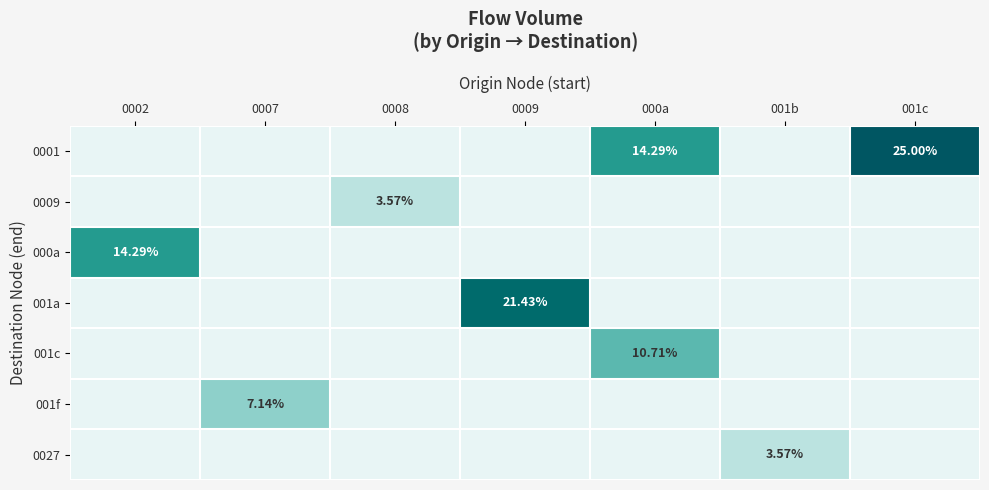

At which label is 001a closest to 3?

0002